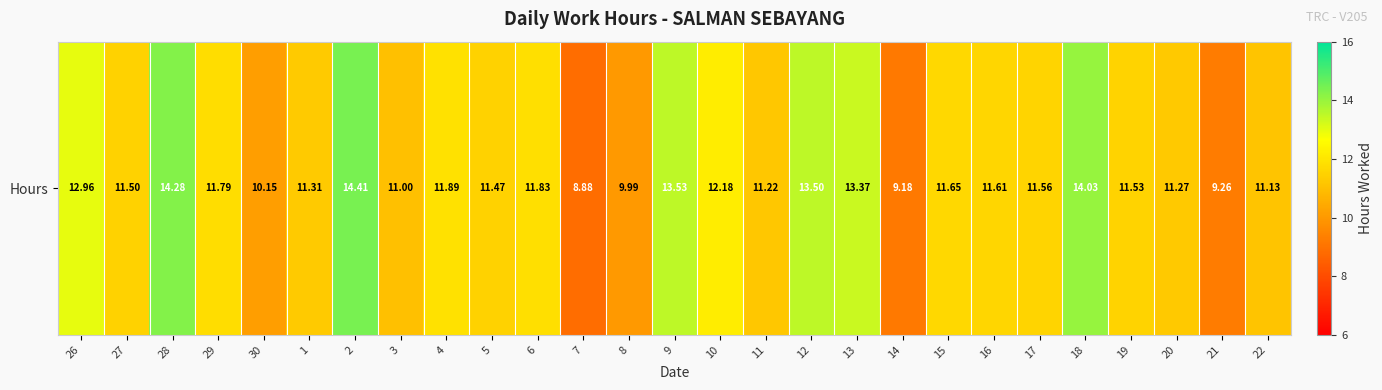

Reading left to right, transcribe all the data shown in this chart.

13.0	11.5	14.3	11.8	10.2	11.3	14.4	11.0	11.9	11.5	11.8	8.9	10.0	13.5	12.2	11.2	13.5	13.4	9.2	11.7	11.6	11.6	14.0	11.5	11.3	9.3	11.1